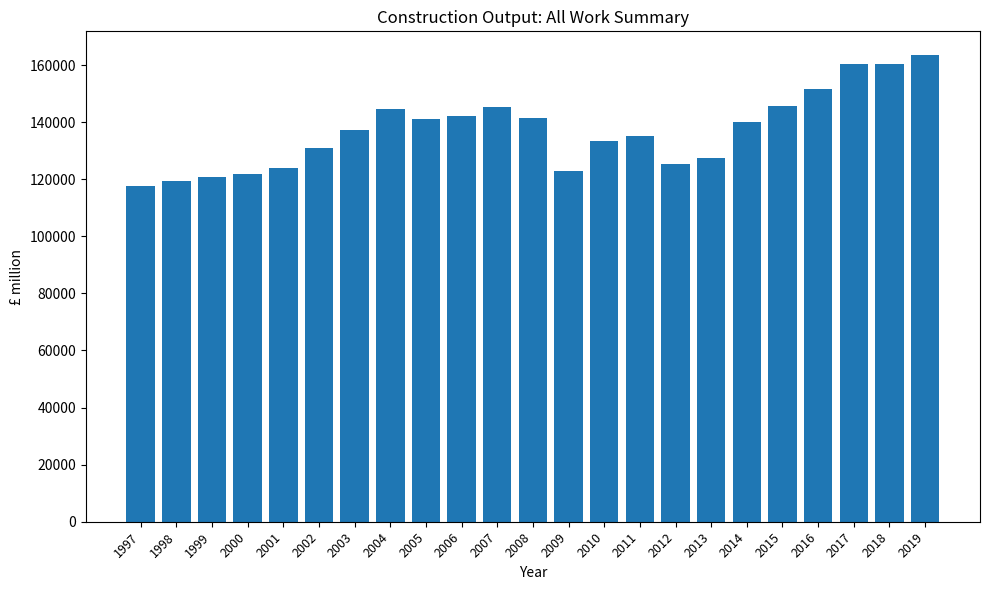

What is the average value?

137111